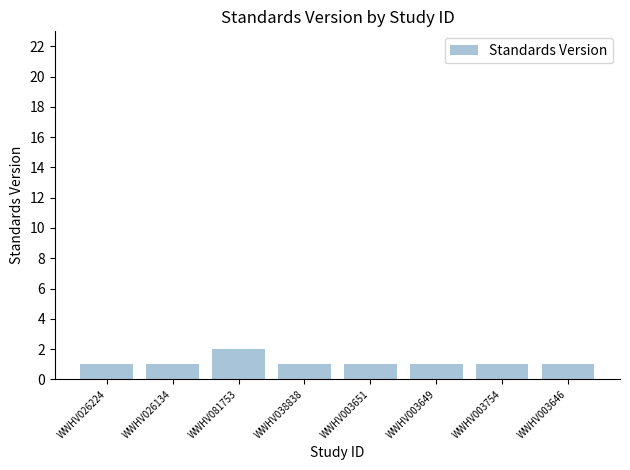

Are the bars horizontal?

No